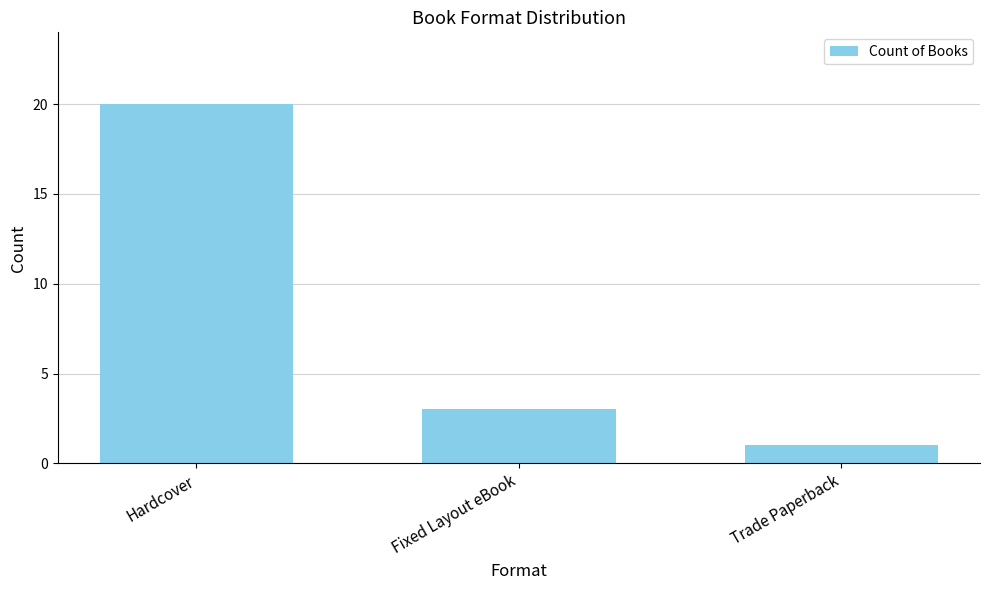

How many values are between 1 and 20?

3